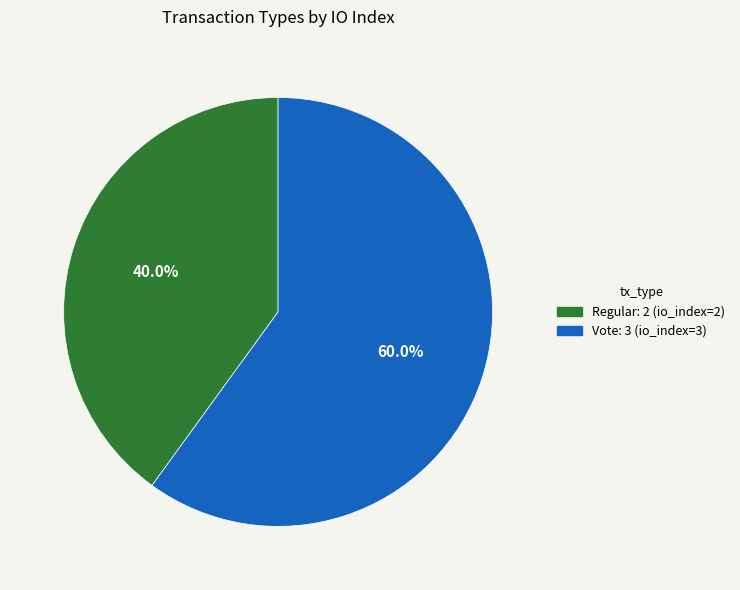

Approximately how many times larger is the value at Vote compared to Regular?

1.5